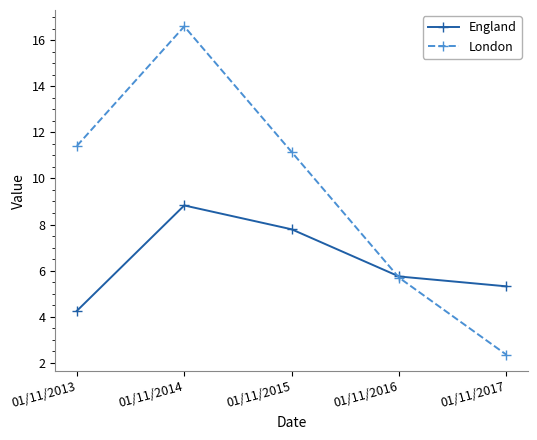

Is it true that London equals 6.1 at 01/11/2015?

False